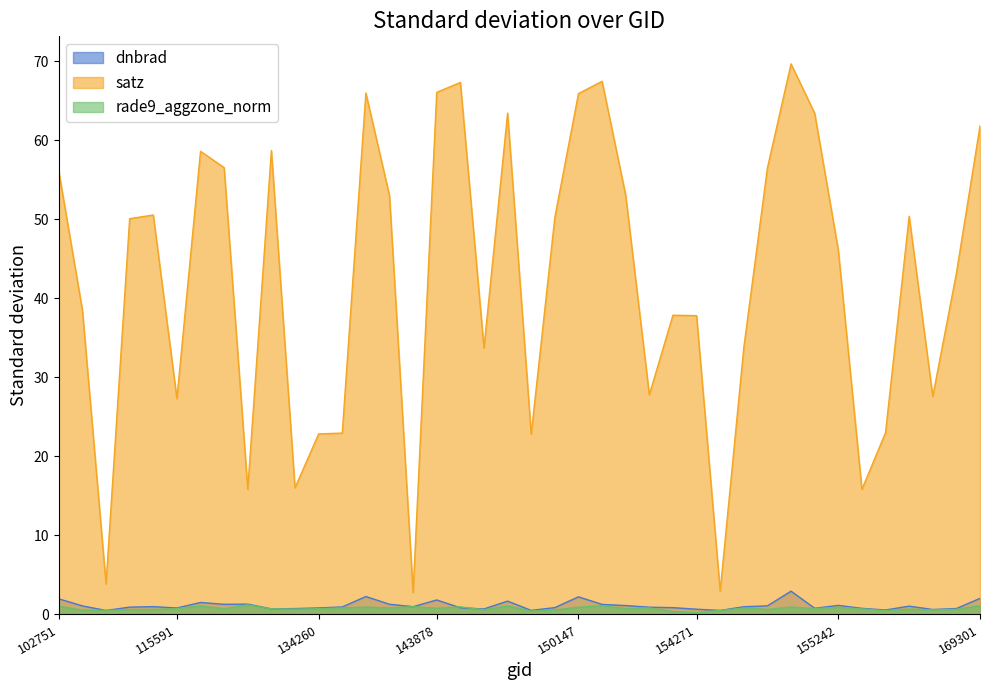

What is the sum of all rade9_aggzone_norm values?

30.1